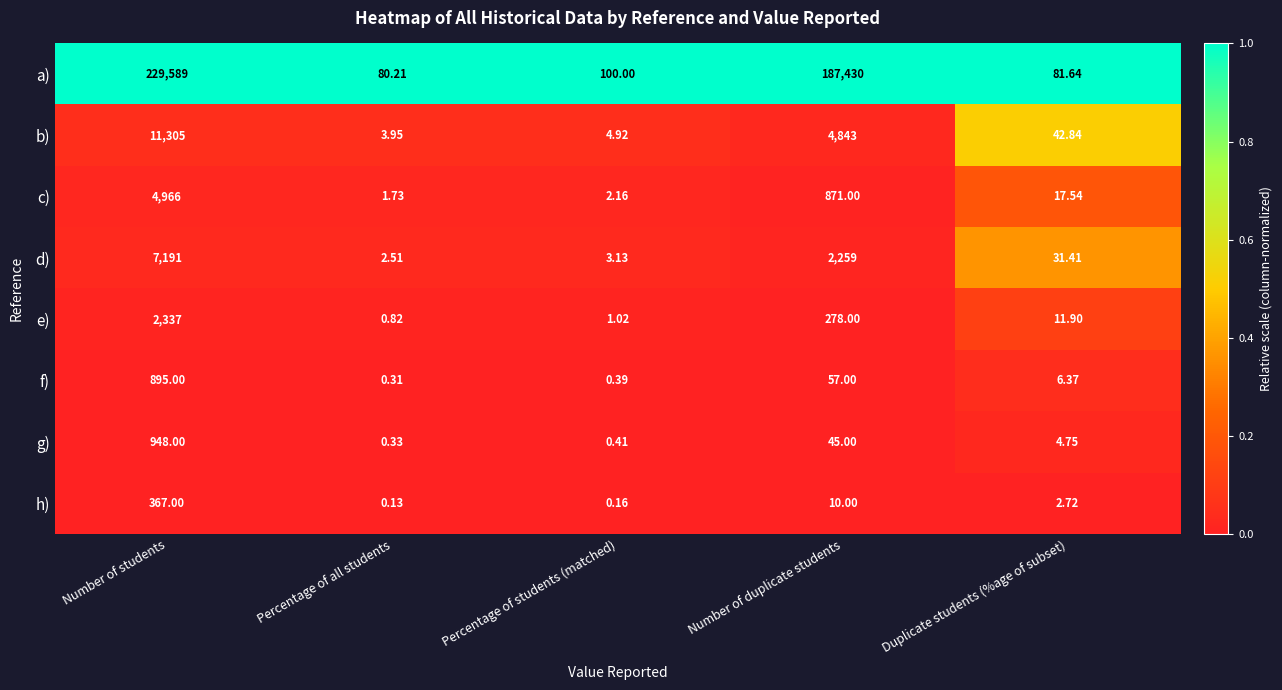

At which category does the chart reach its minimum across all series?

Percentage of all students